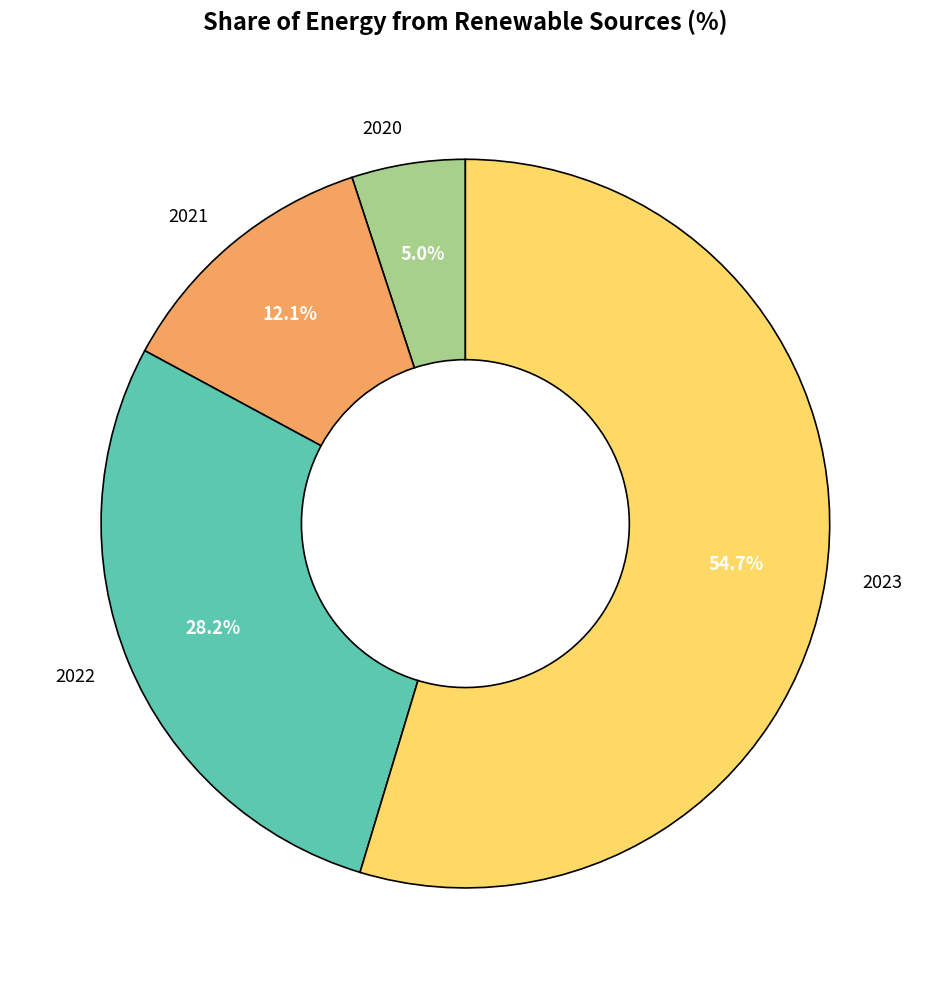

The 2021 slice represents 5% of the pie. True or false?

False